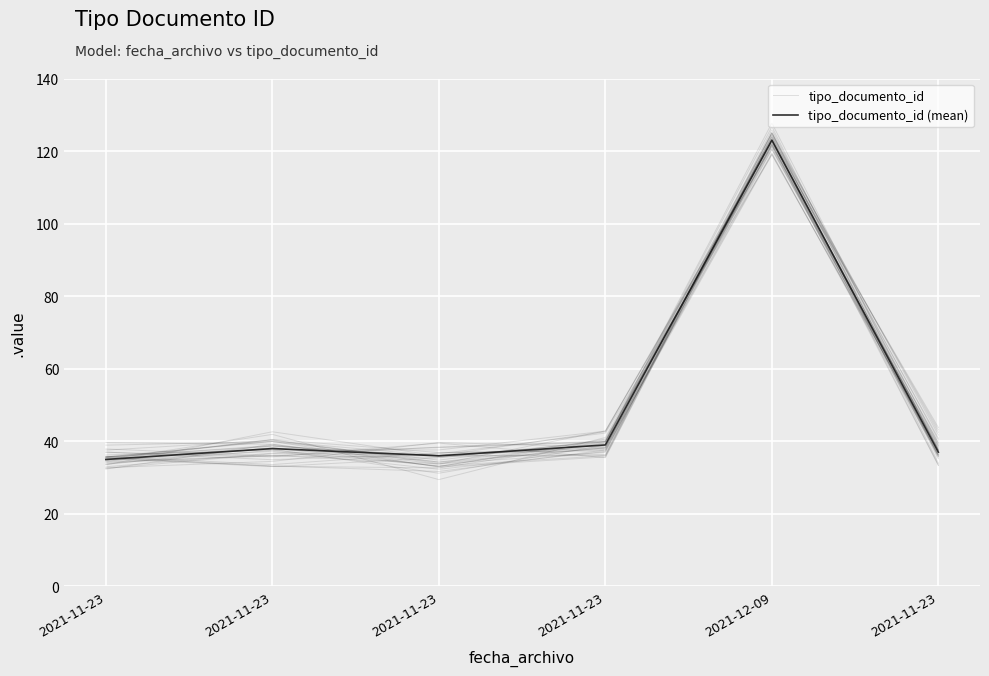

Which series has the widest spread of values?

tipo_documento_id (mean)